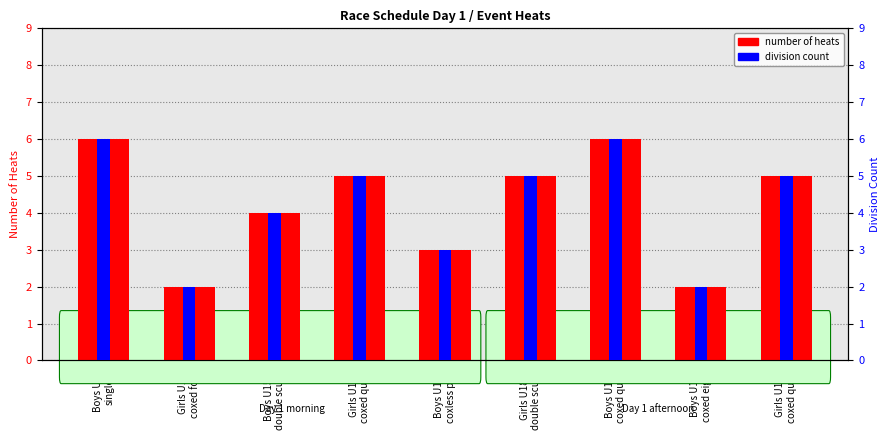

Which category has the highest value in the number of heats series?

Boys U17
single